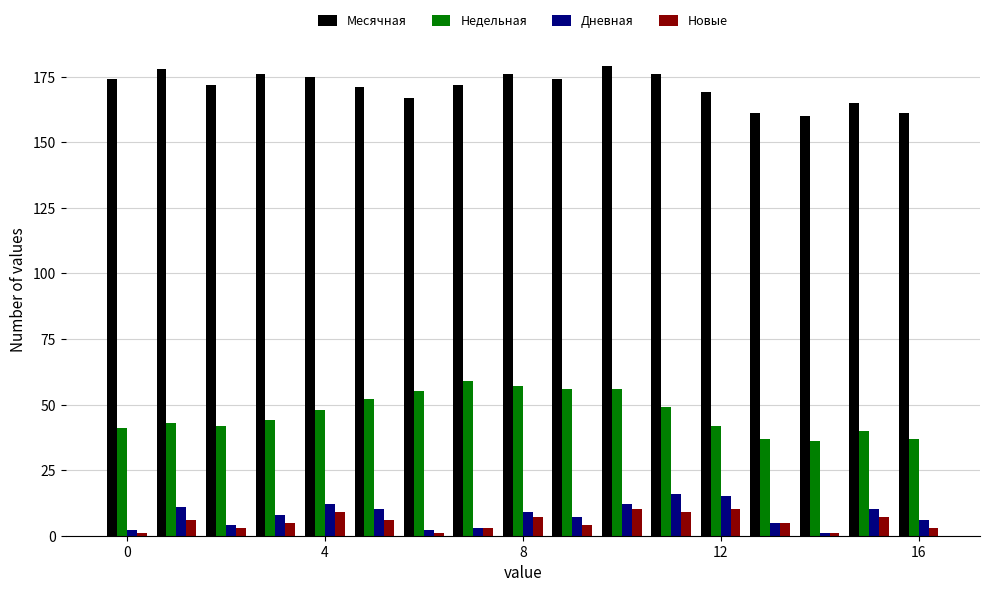

How many categories are shown in the chart?

17